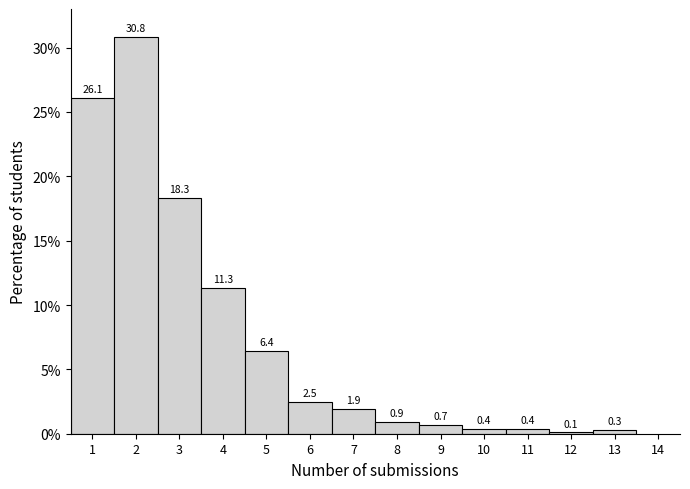

What is the height of the bar covering 3.5 to 4.5 on the x-axis?

11.3